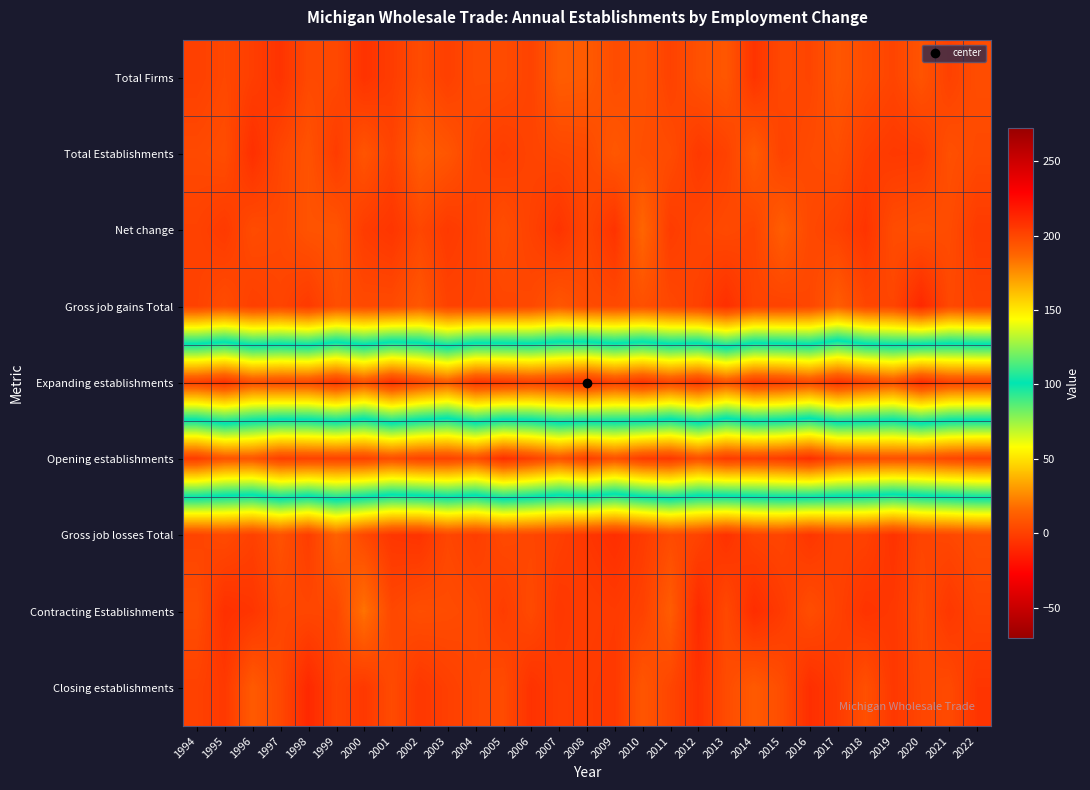

What is the total value across all series at 2012?

979.9